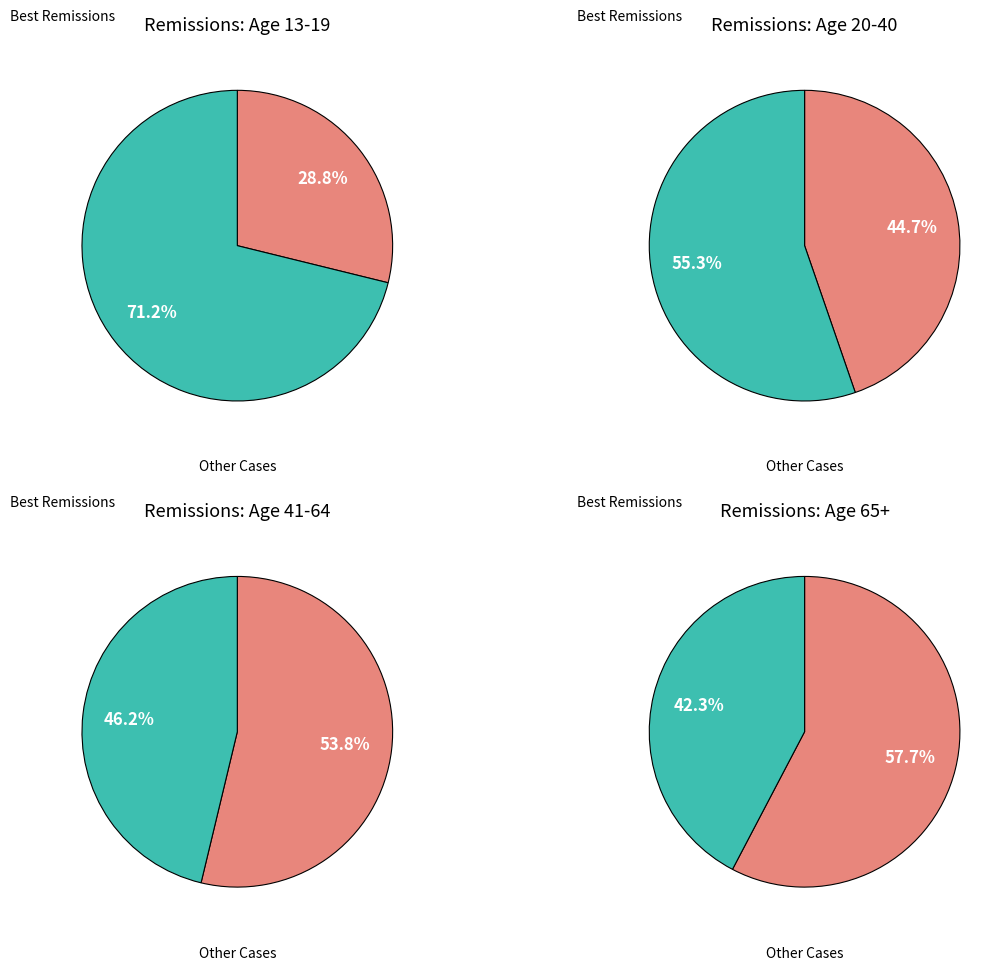

Combined, do 5 and 6 account for over 50%?

No